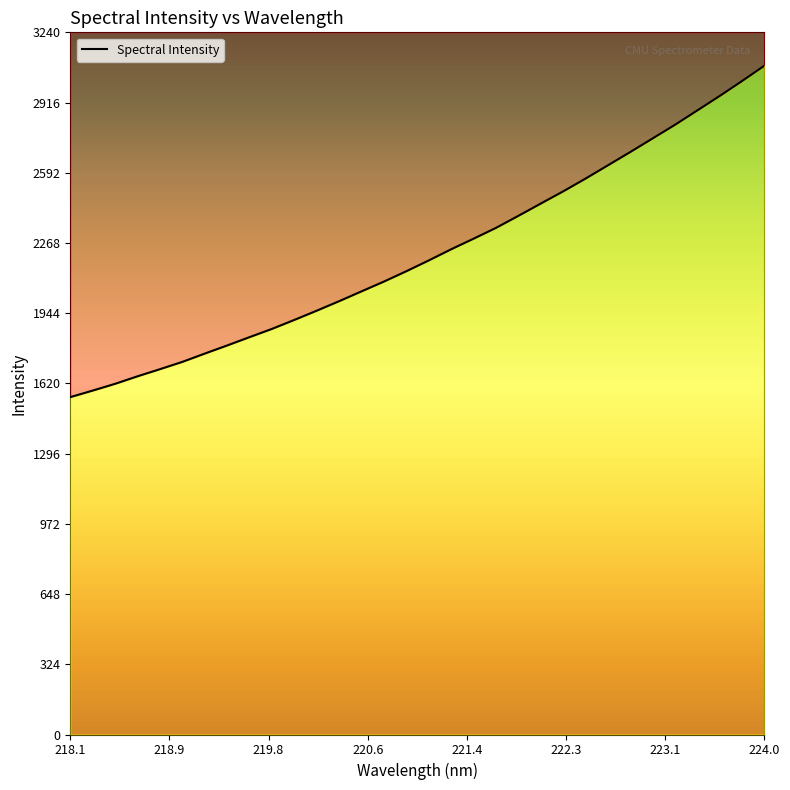

Rank the categories by value from highest to lowest.

223.9802, 223.7895, 223.5987, 223.408, 223.2172, 223.0264, 222.8355, 222.6447, 222.4538, 222.263, 222.0721, 221.8812, 221.6902, 221.4993, 221.3083, 221.1174, 220.9264, 220.7354, 220.5444, 220.3533, 220.1623, 219.9712, 219.7801, 219.589, 219.3979, 219.2067, 219.0156, 218.8244, 218.6332, 218.442, 218.2508, 218.0596